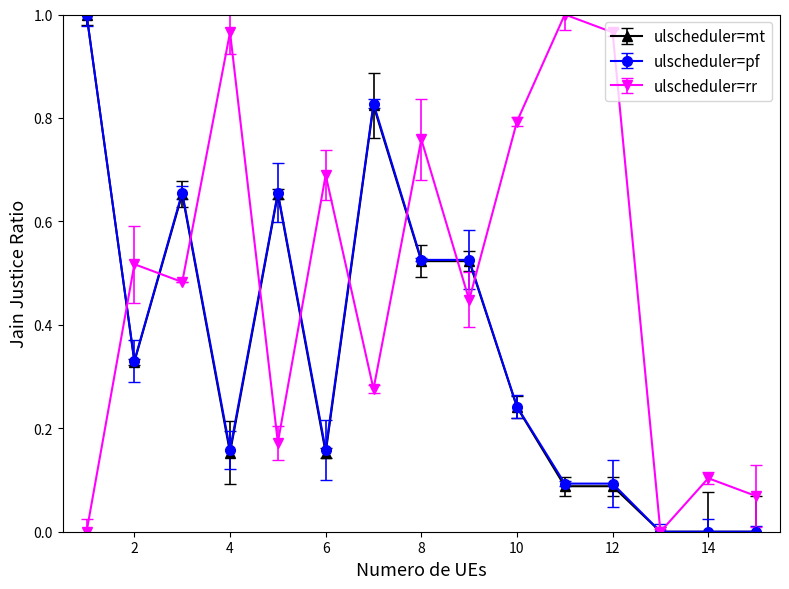

True or false: ulscheduler=rr has more than 1 interior local peaks.

True